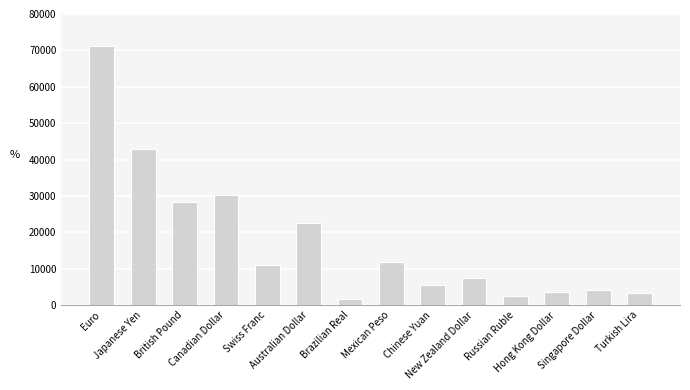

Which category has the highest value across all series?

Euro